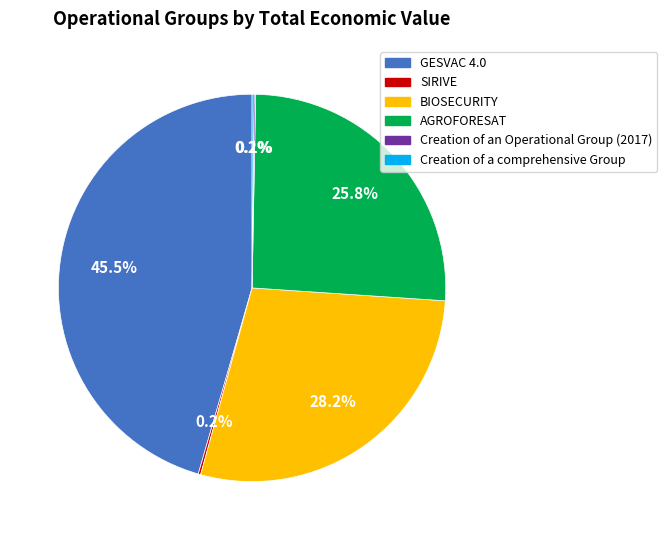

What is the largest slice in the pie chart?

GESVAC 4.0